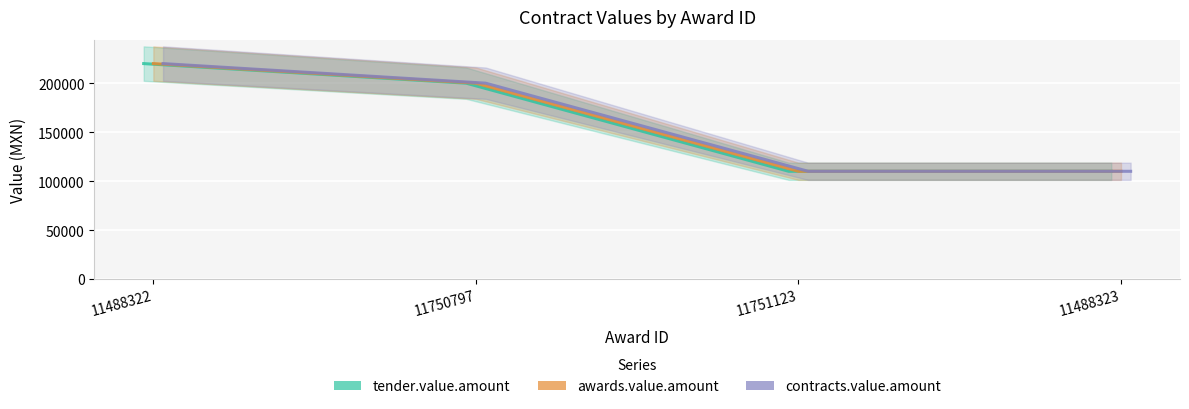

What is the average value of the awards.value.amount series?

160000.0